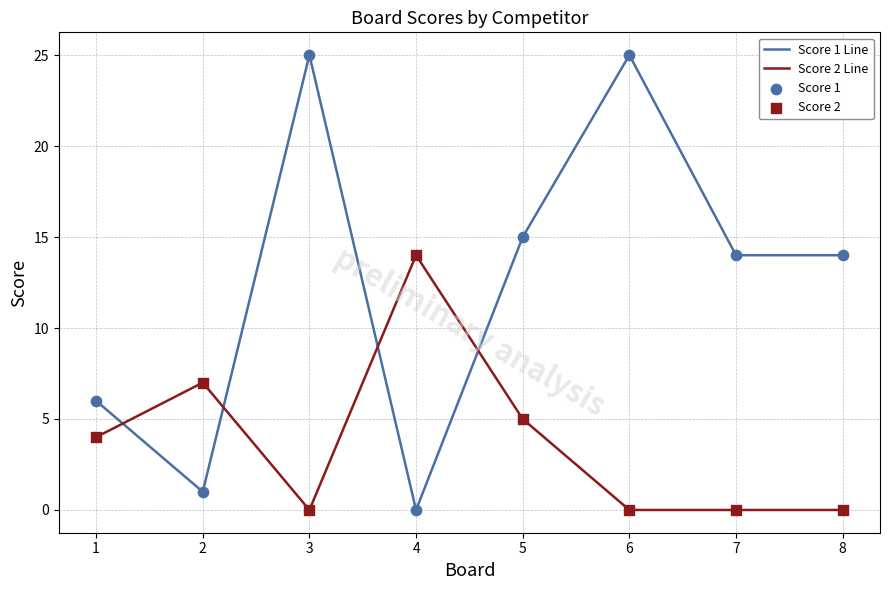

Is the value of Score 1 Line at 5 greater than the value of Score 2 Line at 2?

Yes